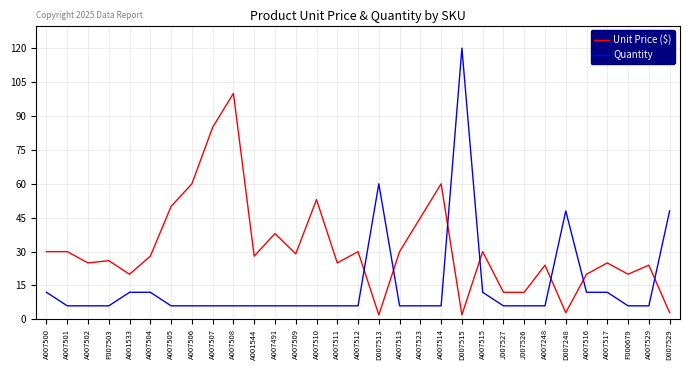

Which series has the widest spread of values?

Quantity